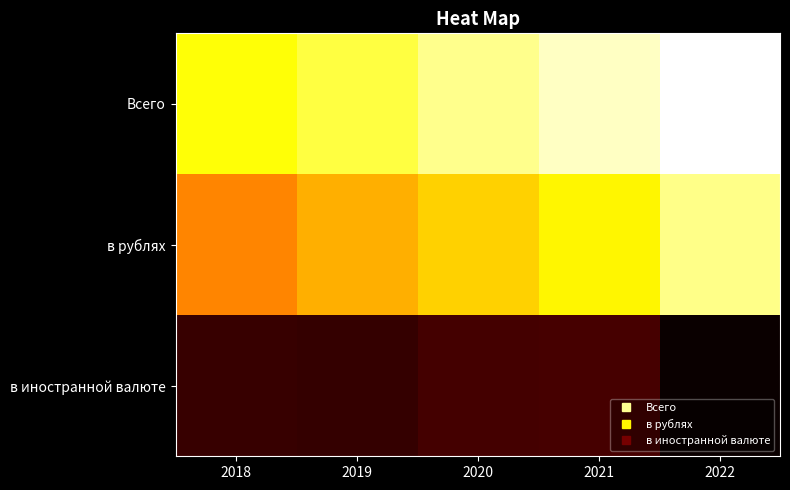

What is the maximum value shown in the chart?

36619.2